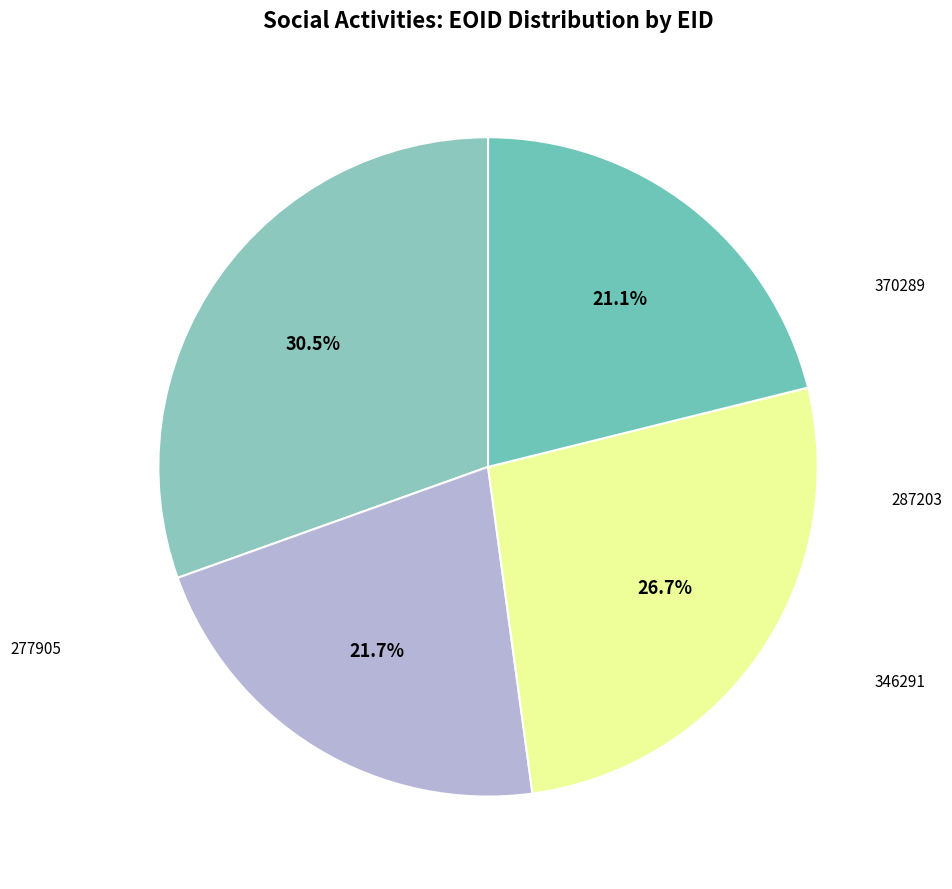

The 287203 slice represents 22% of the pie. True or false?

True